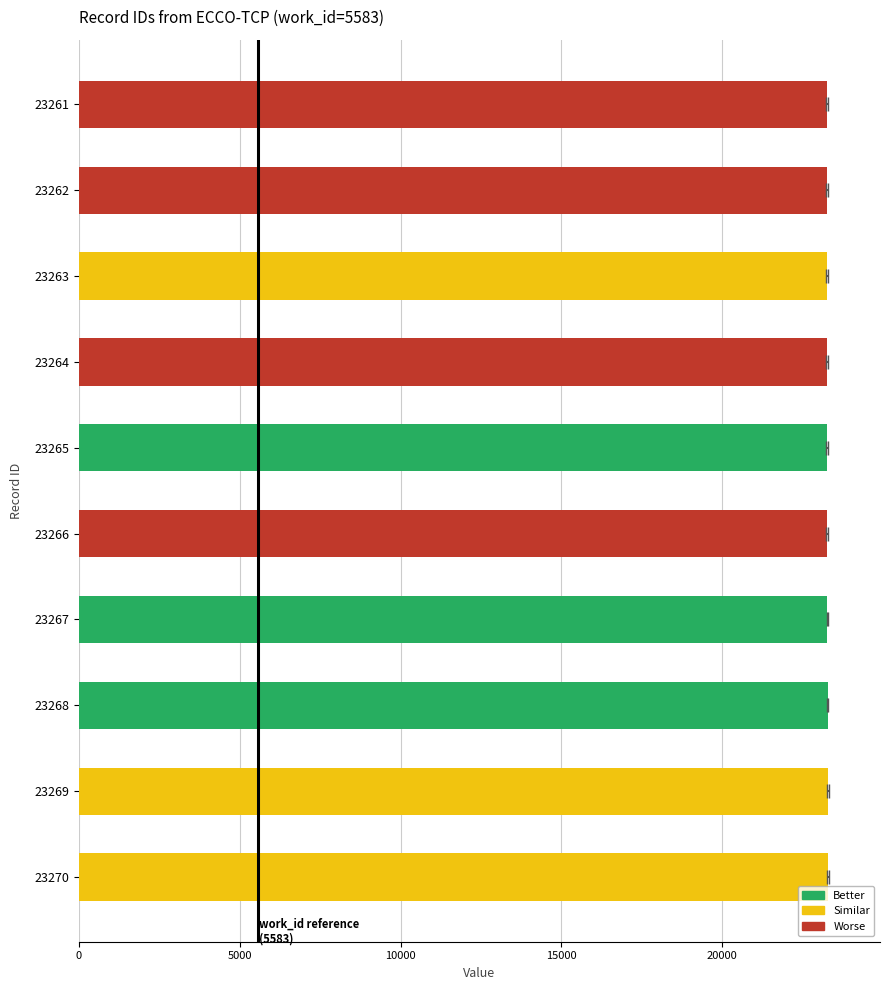

What is the change in value from 23261 to 23264?

+3